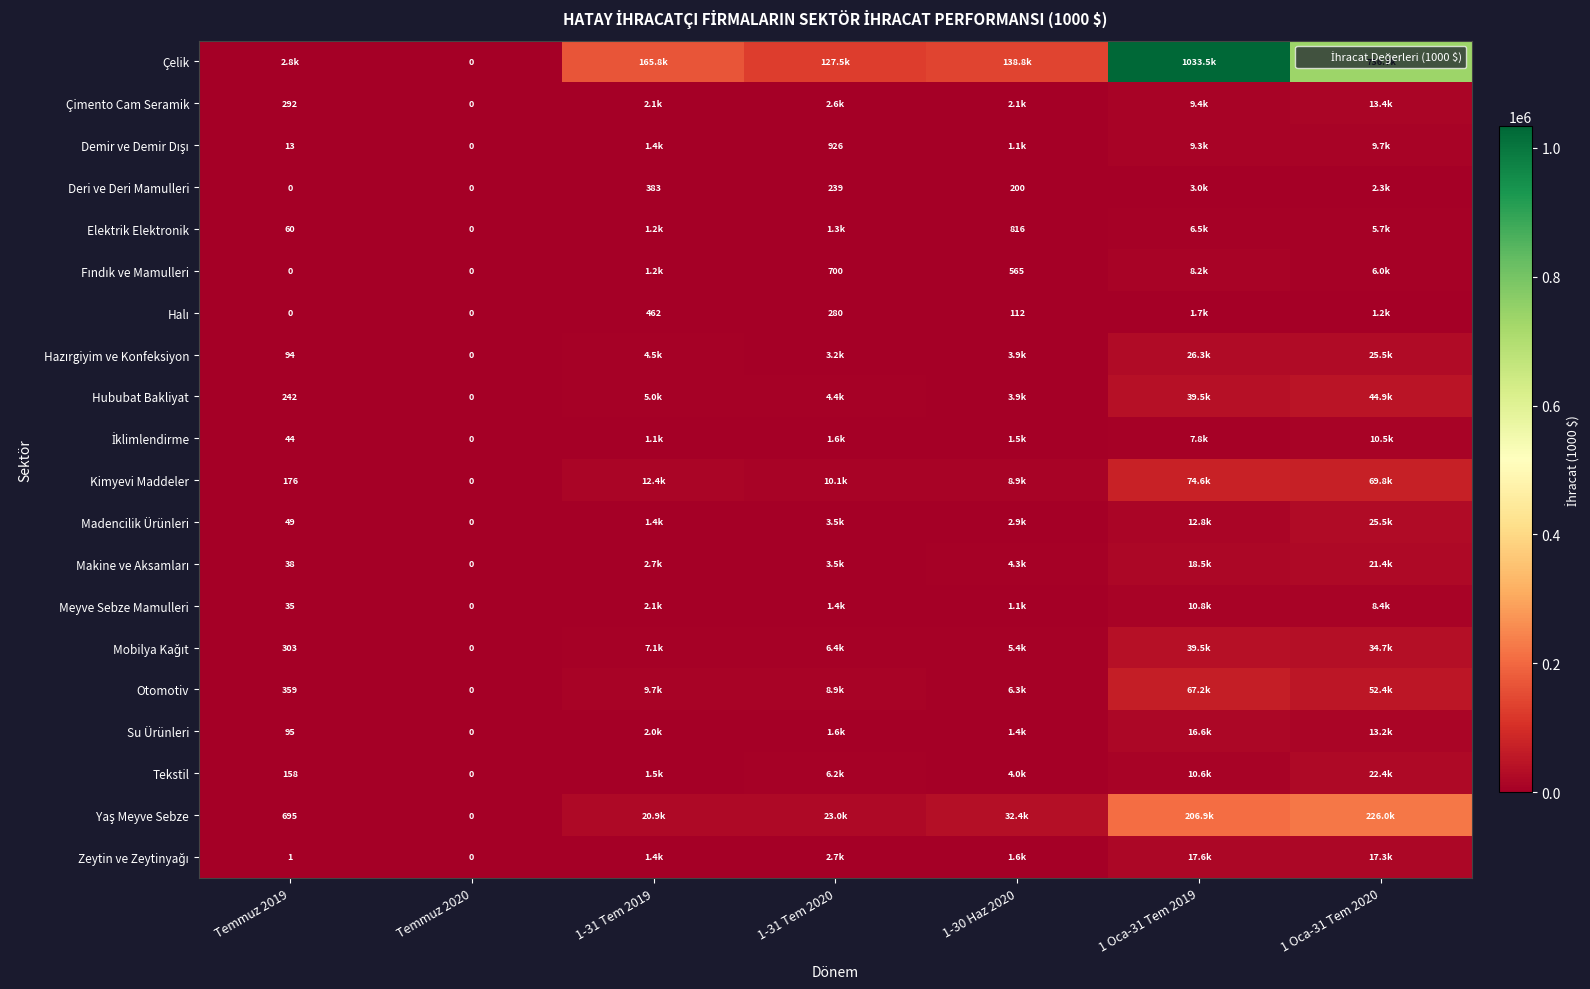

What is the highest value of the Halı series?

1669.1